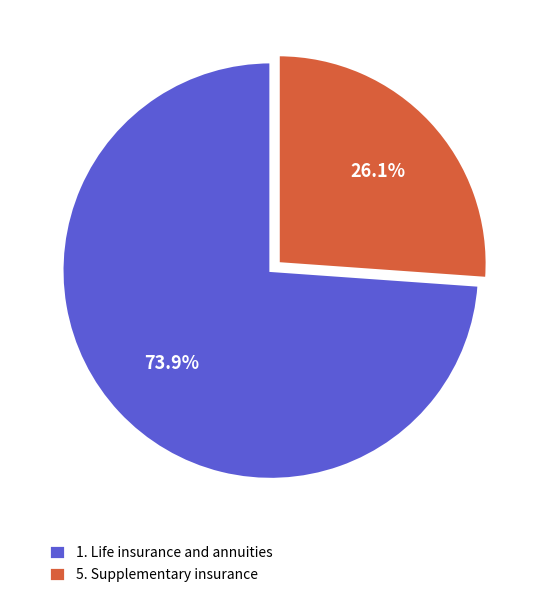

Is it true that 1. Life insurance and annuities is 74% of the pie?

True